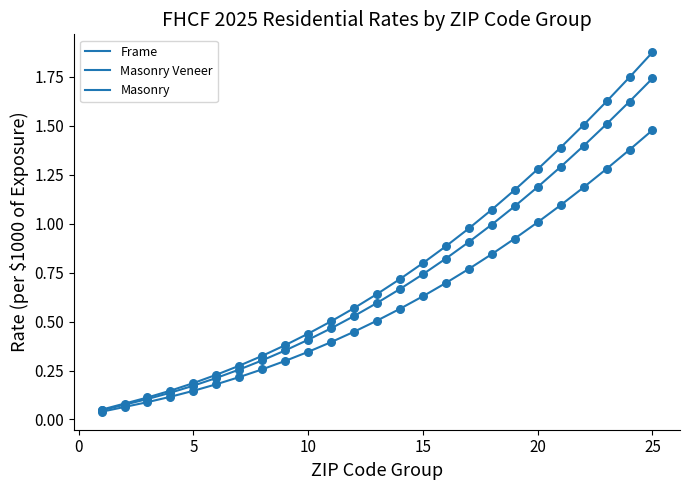

Is this an area chart (filled region under the line)?

No